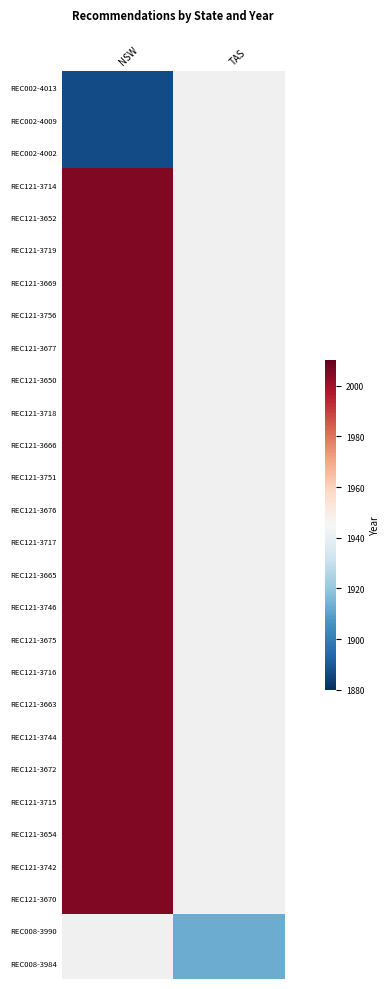

How many categories are shown in the chart?

2